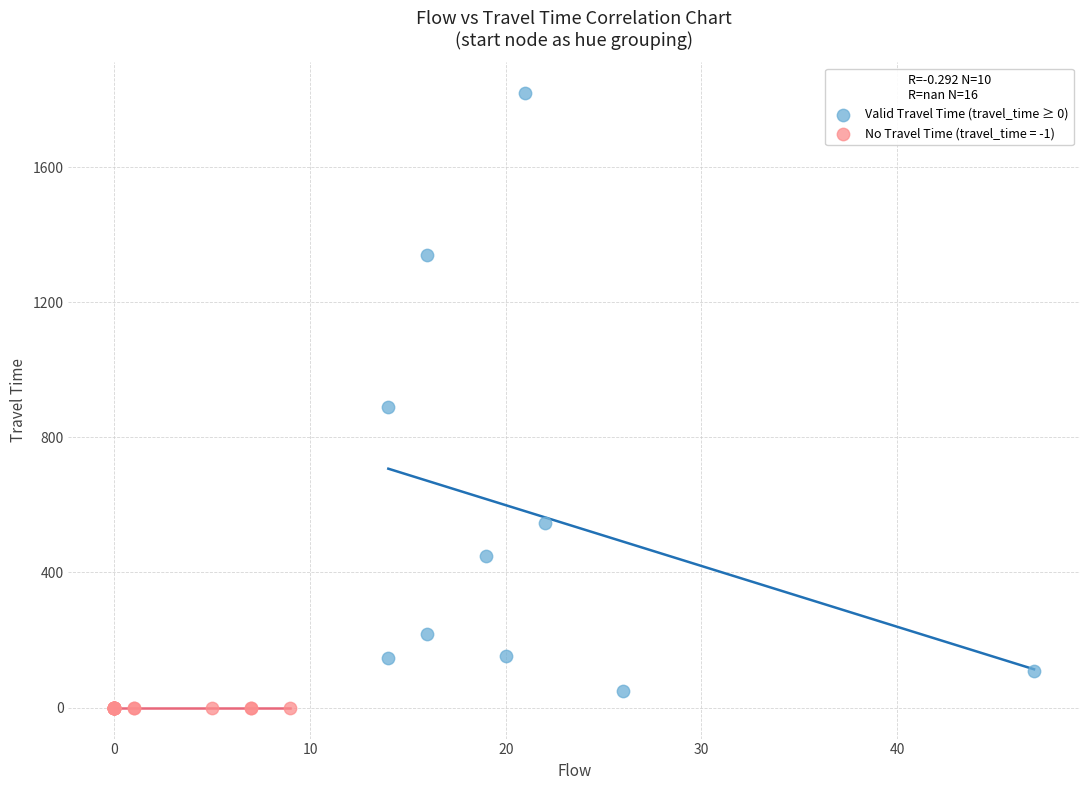

Which series contains the highest Y value?

Valid Travel Time (travel_time ≥ 0)